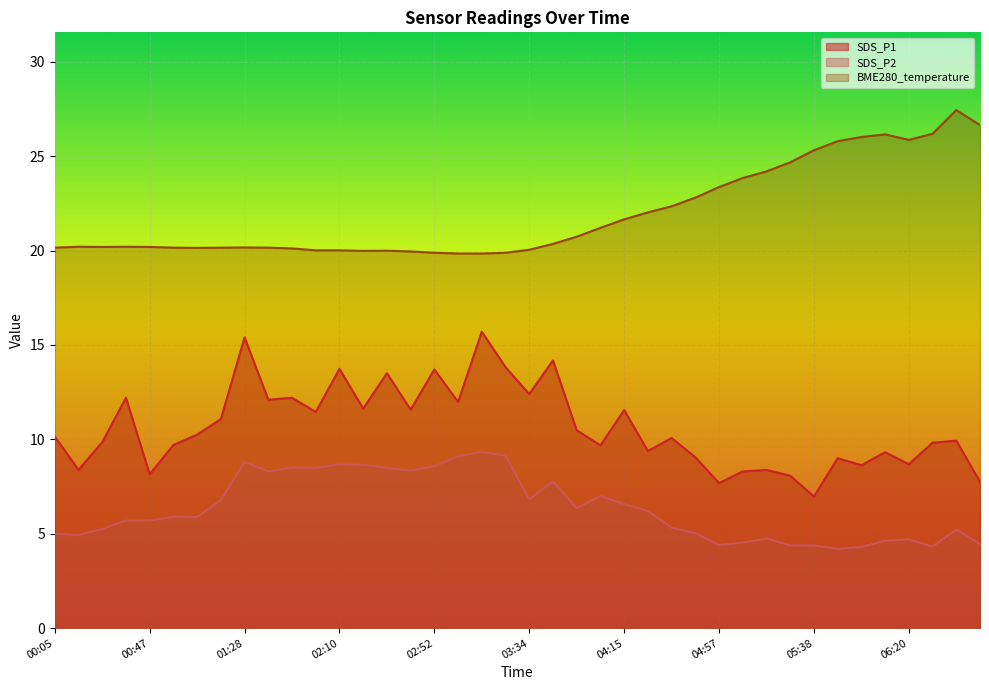

Reading left to right, transcribe all the data shown in this chart.

SDS_P1: 10.2	8.4	9.8	12.2	8.2	9.7	10.2	11.1	15.4	12.1	12.2	11.4	13.7	11.6	13.5	11.6	13.7	12.0	15.7	13.8	12.4	14.2	10.5	9.7	11.6	9.4	10.1	9.1	7.7	8.3	8.4	8.1	7.0	9.0	8.6	9.3	8.7	9.8	9.9	7.8
SDS_P2: 5.0	4.9	5.2	5.7	5.7	5.9	5.9	6.8	8.8	8.3	8.5	8.5	8.7	8.7	8.5	8.3	8.6	9.1	9.3	9.1	6.8	7.8	6.3	7.0	6.6	6.2	5.3	5.0	4.4	4.5	4.8	4.4	4.4	4.2	4.3	4.6	4.7	4.3	5.2	4.5
BME280_temperature: 20.1	20.2	20.2	20.2	20.2	20.1	20.1	20.1	20.2	20.1	20.1	20.0	20.0	20.0	20.0	19.9	19.9	19.8	19.8	19.9	20.0	20.4	20.7	21.2	21.6	22.0	22.3	22.8	23.4	23.8	24.2	24.7	25.3	25.8	26.0	26.1	25.9	26.2	27.4	26.6